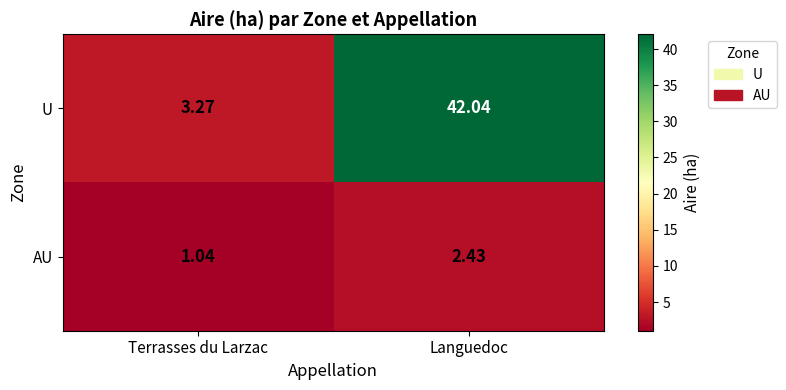

At which category does the chart reach its minimum across all series?

Terrasses du Larzac